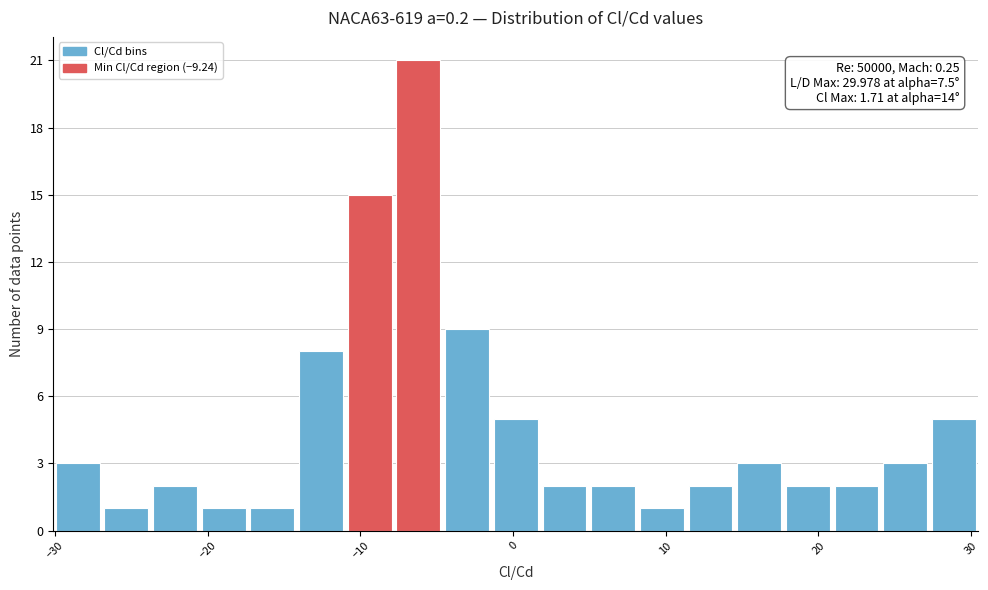

Read against the x-axis, roughly where is the centre of the tallest bar?

-6